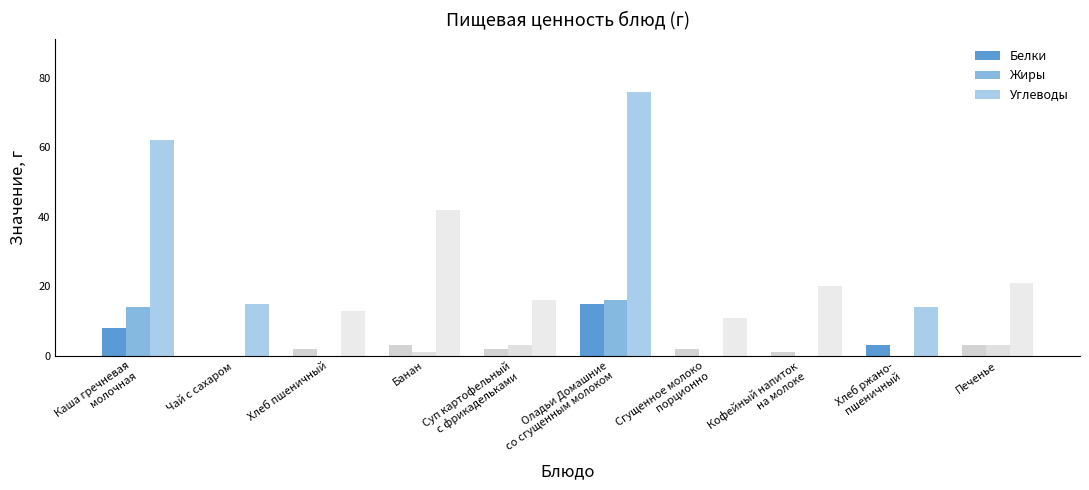

What is the maximum value shown in the chart?

76